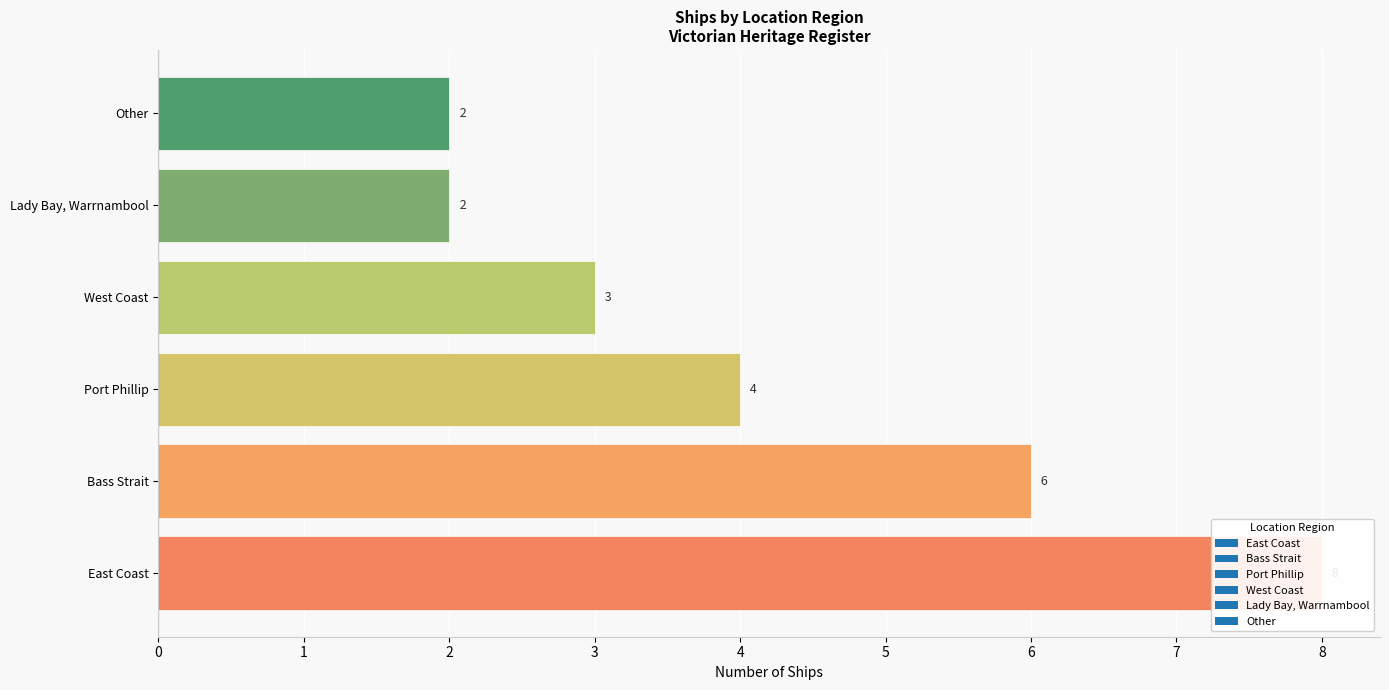

At which label is the value closest to 5?

Bass Strait